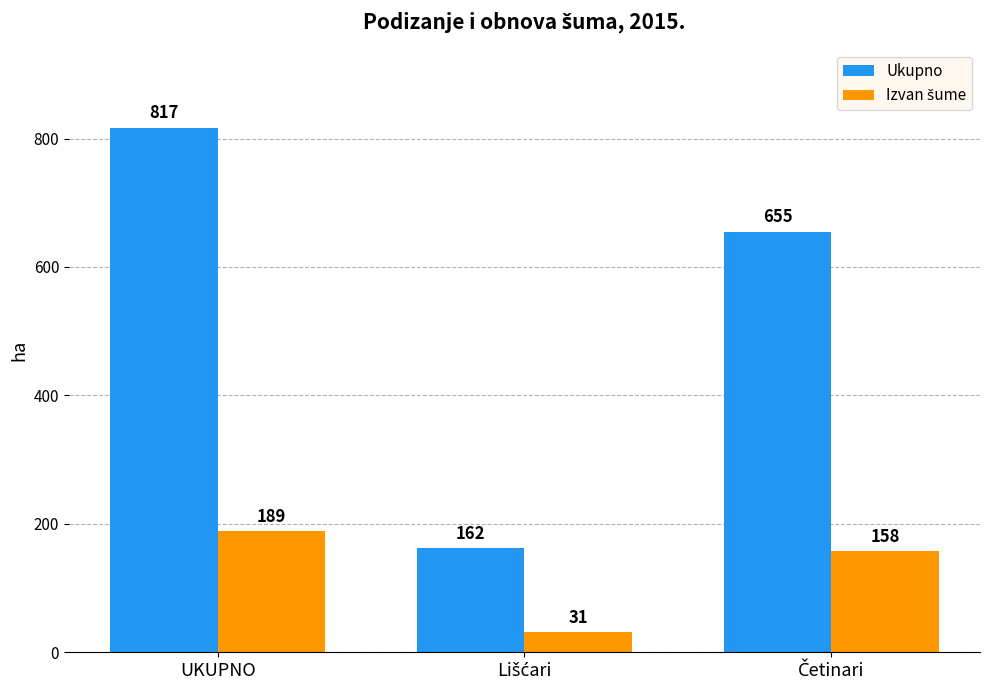

How many Ukupno values are between 162 and 817?

3